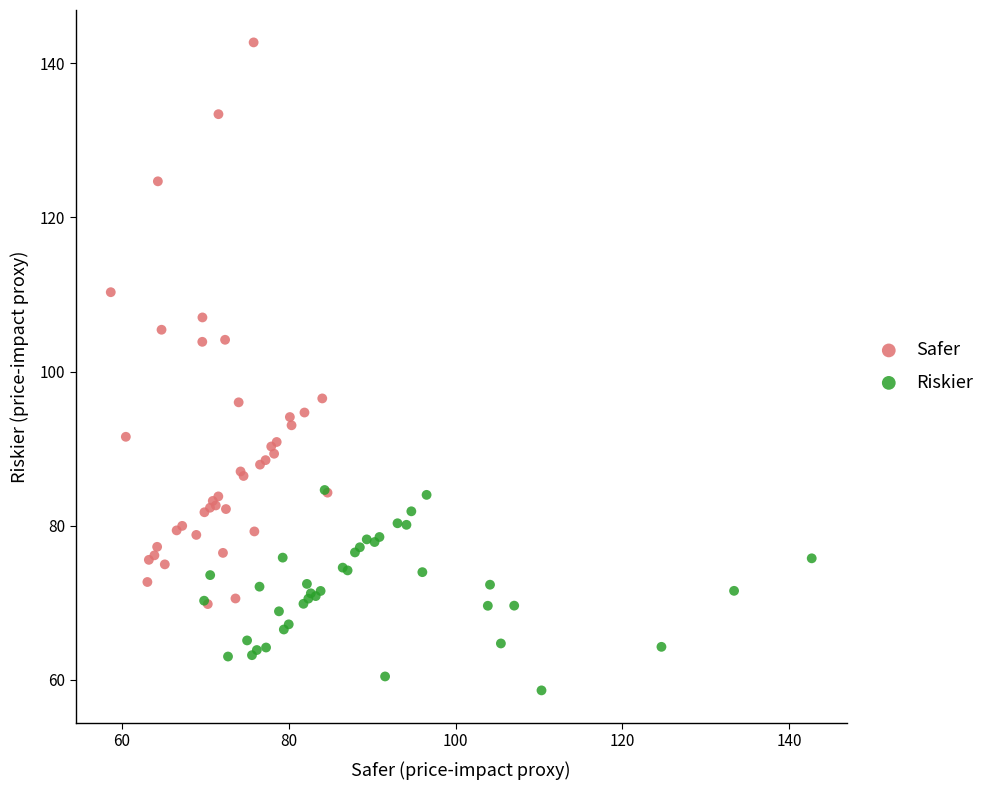

Which series has the widest spread of Y values?

Safer